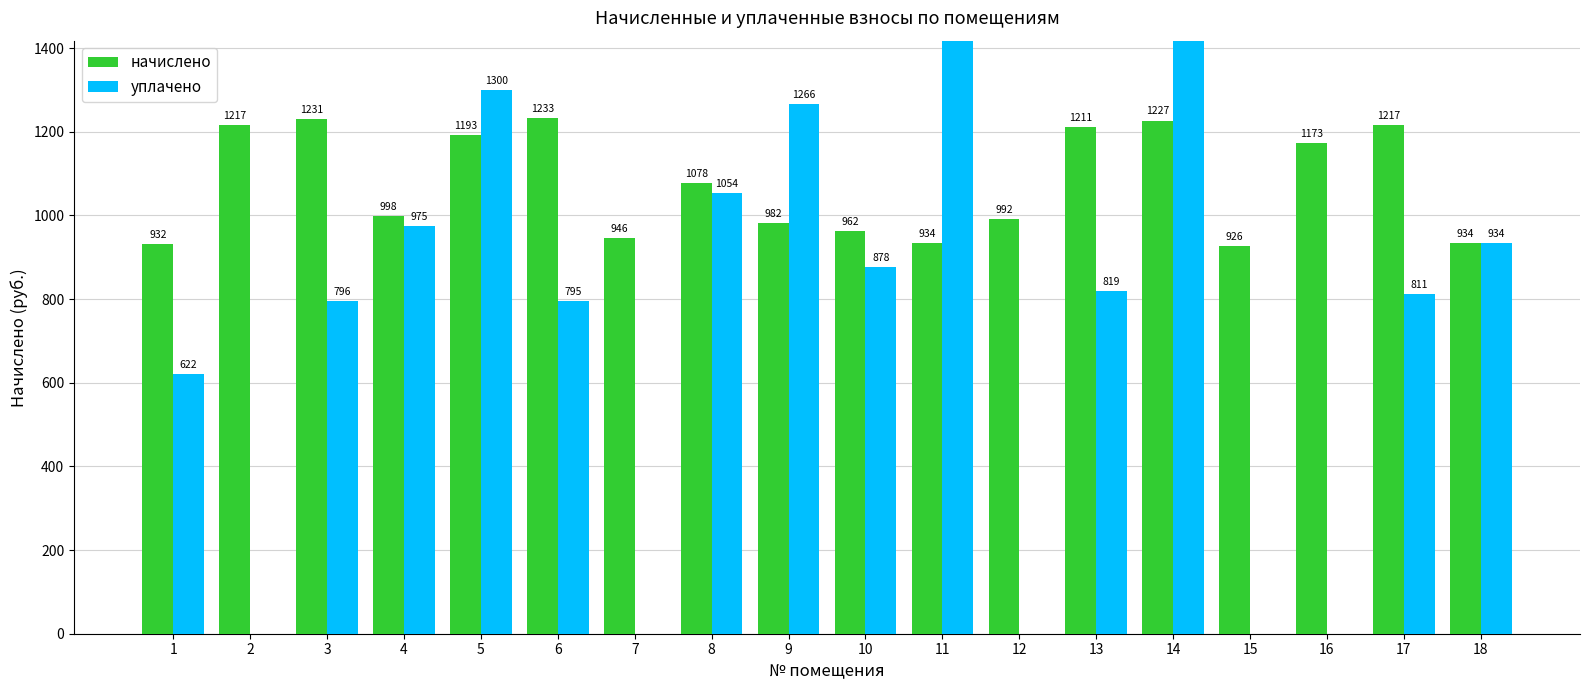

Is the value of начислено at 17 greater than the value of уплачено at 13?

Yes